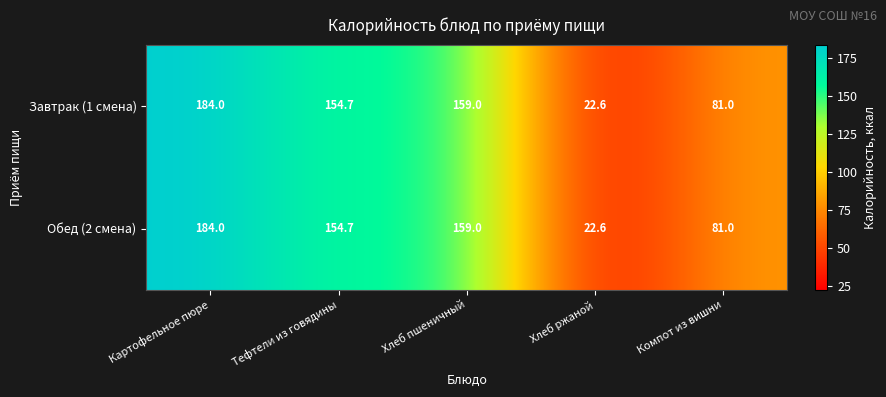

Which category has the highest value across all series?

Картофельное пюре